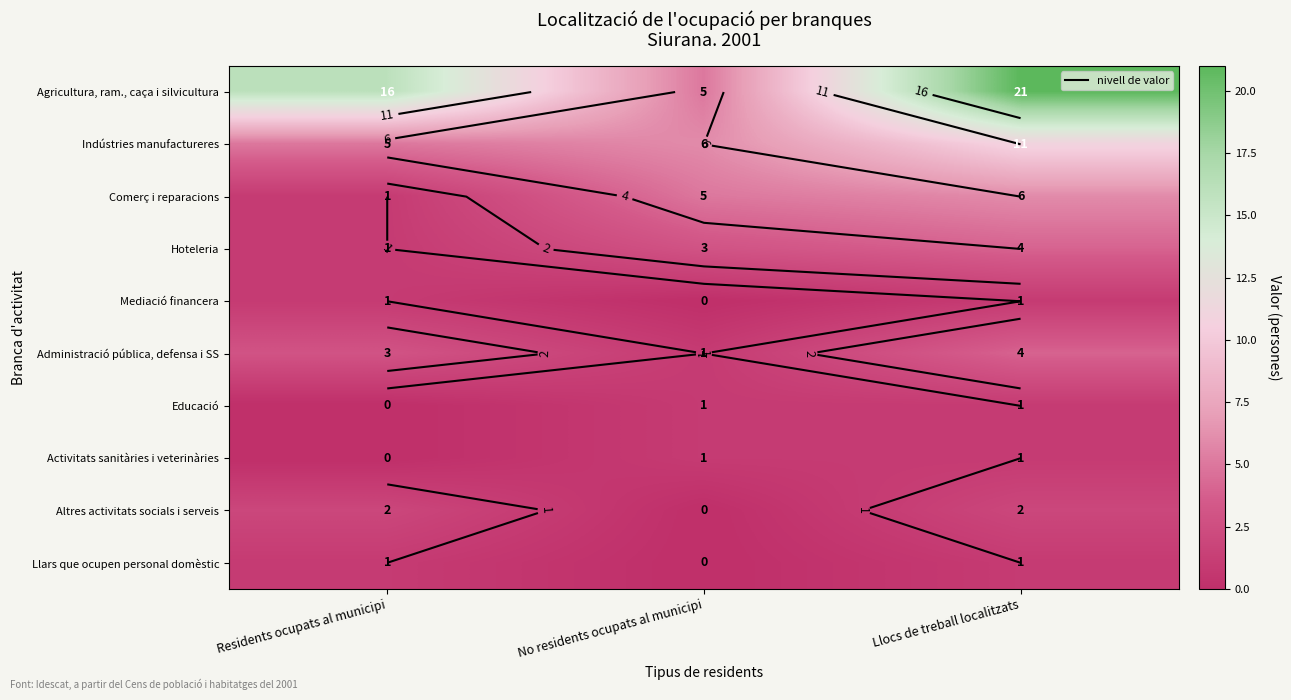

How many values in the Altres activitats socials i serveis series are below 2?

1